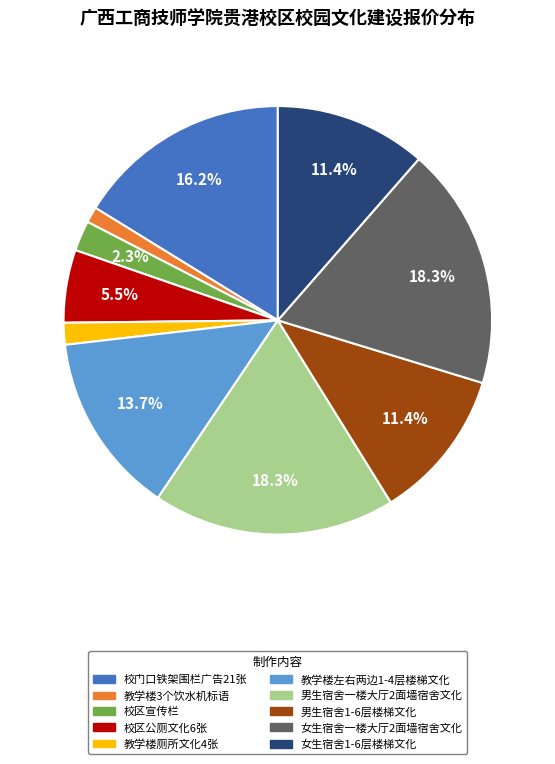

Does 教学楼左右两边1-4层楼梯文化 represent more than half of the total?

No